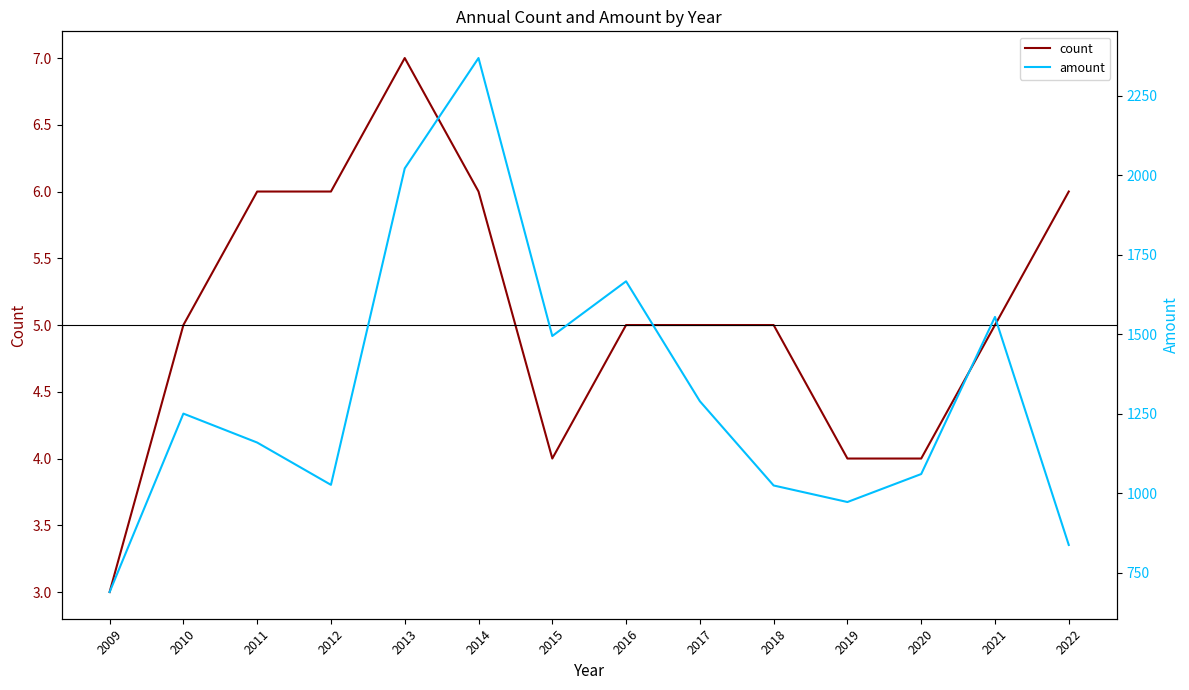

What is the value of the count point at the 8th from the left?

5